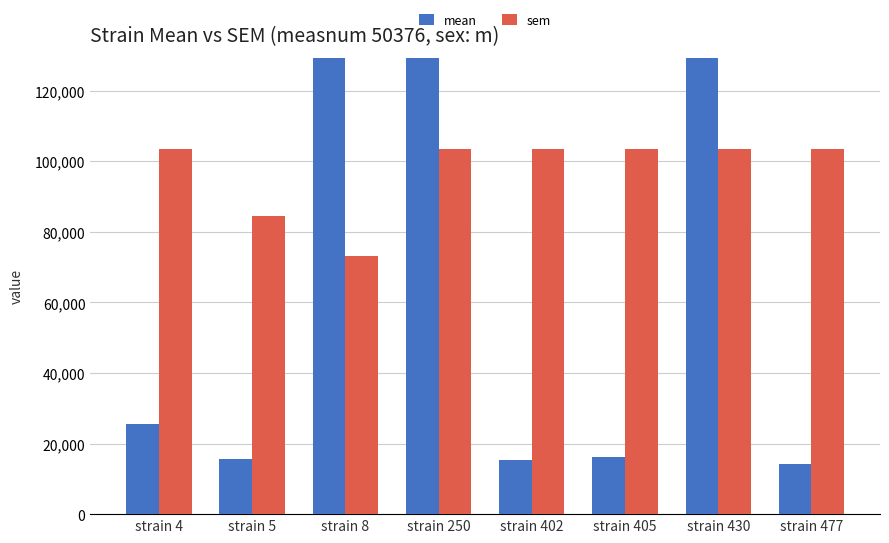

How many data points does each series have?

8